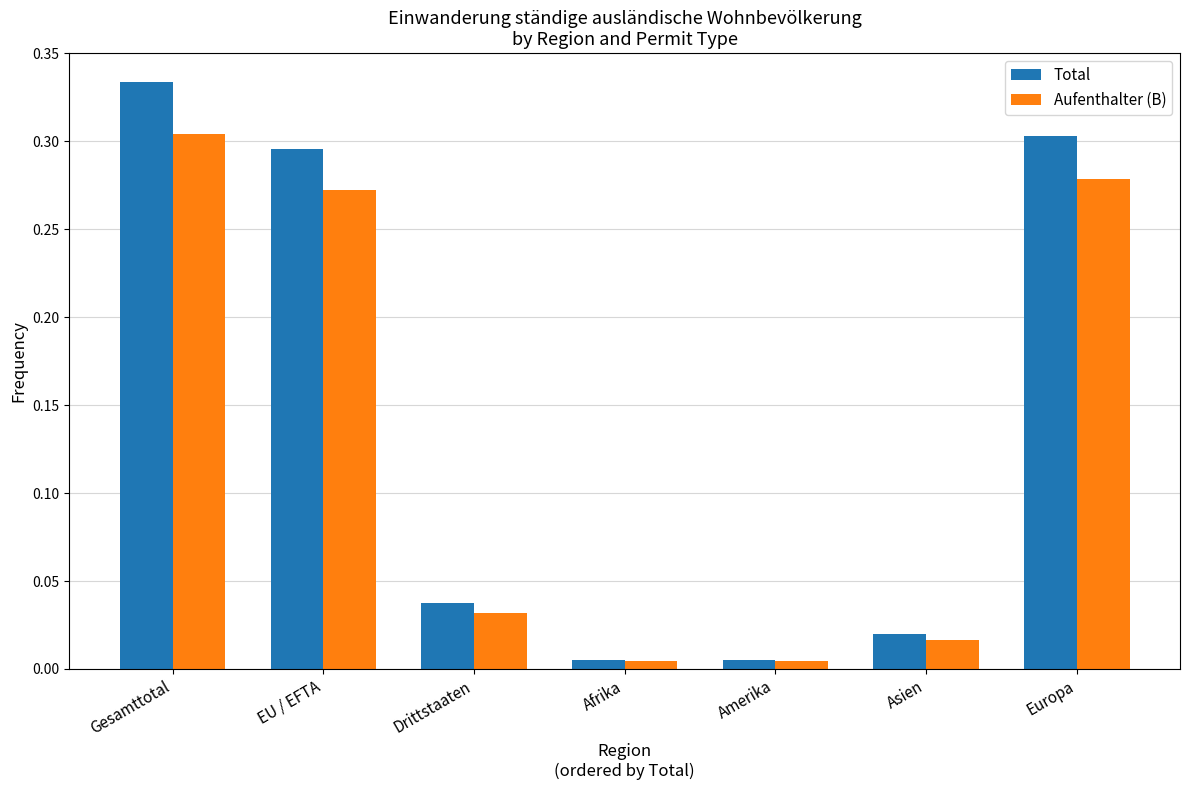

Is it true that Aufenthalter (B) equals 0.4 at EU / EFTA?

False